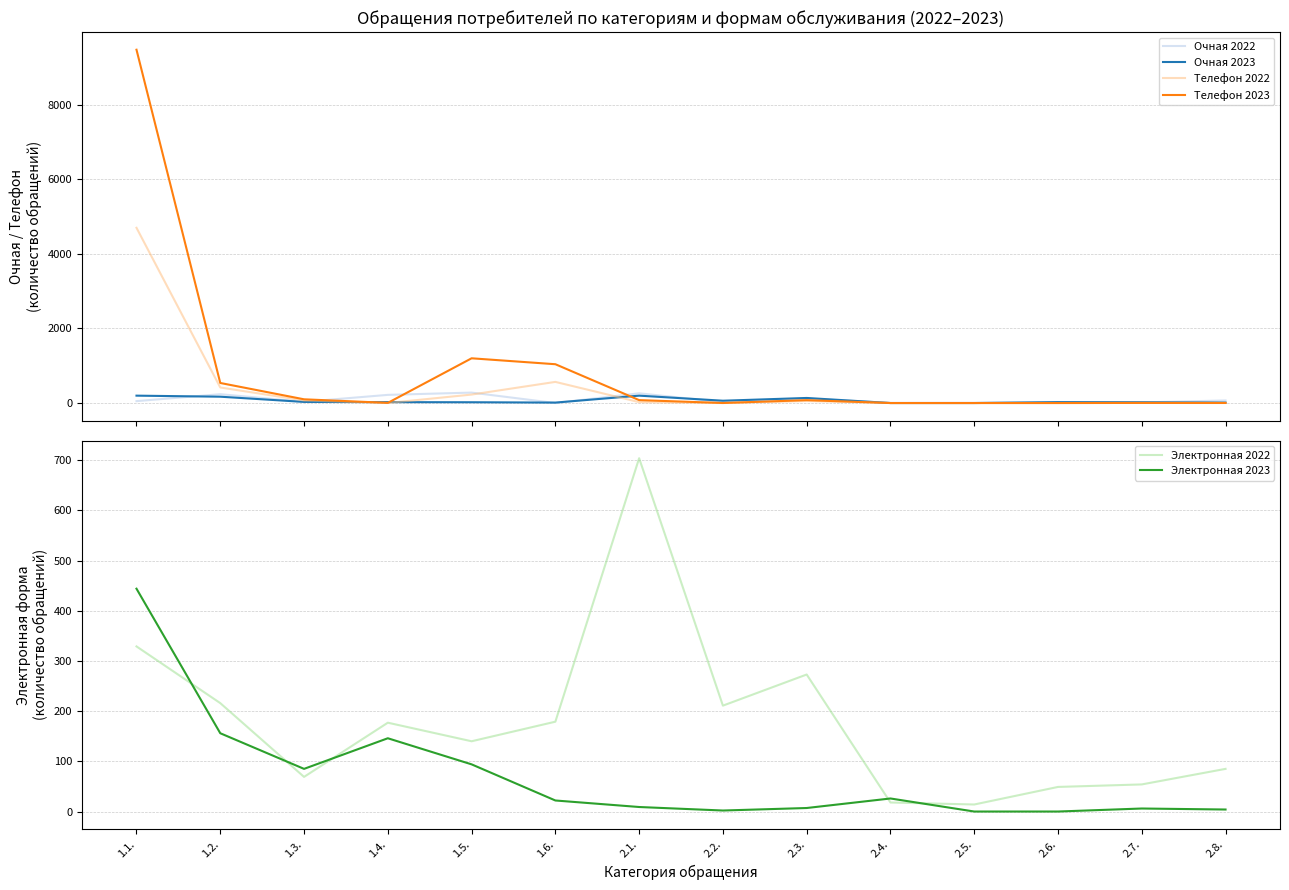

Which series has the largest range (max minus min)?

Телефон 2023